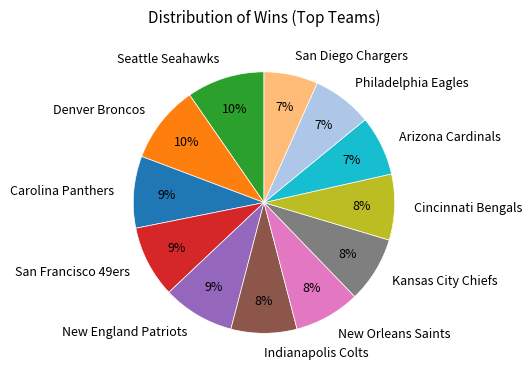

To the nearest percent, what is the combined percentage of Denver Broncos and New England Patriots?

19%